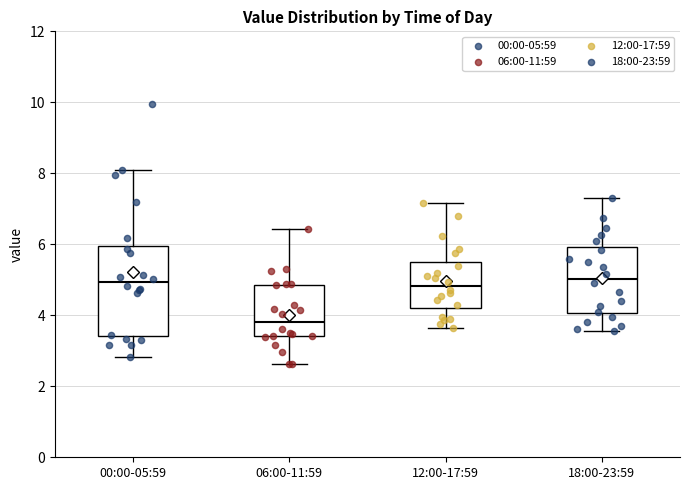

Comparing the boxes themselves (not the whiskers), which one is the tallest?

00:00-05:59